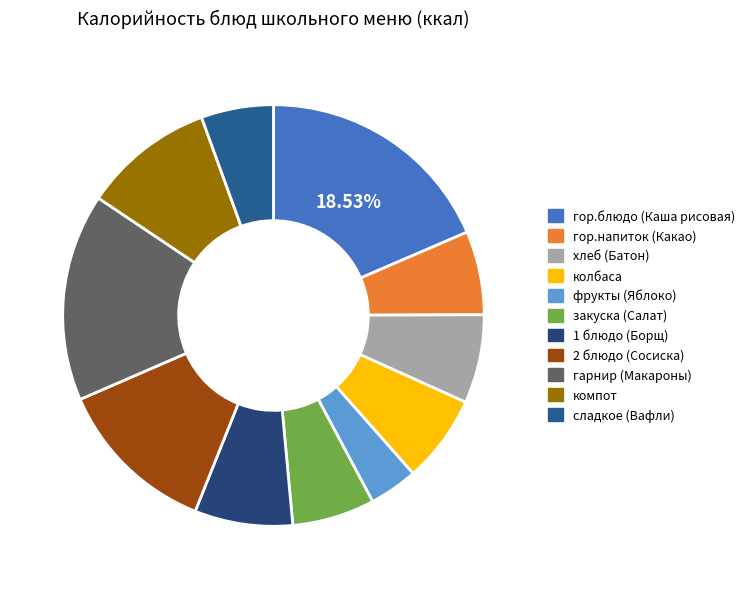

How many segments does this pie chart have?

11